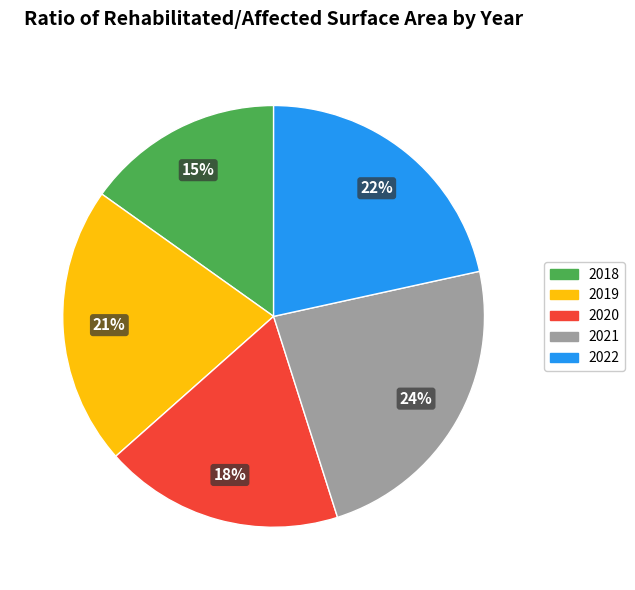

Which has a higher value, 2018 or 2022?

2022